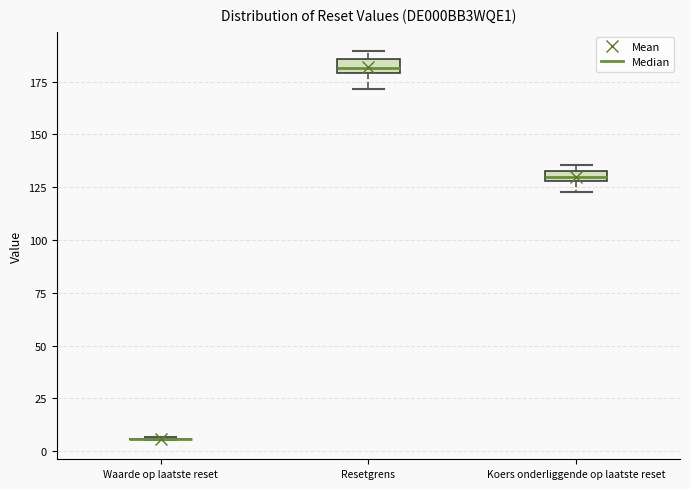

Where is the upper edge of the box for Koers onderliggende op laatste reset on the y-axis? The values are not printed on the chart, so give them approximately, as read against the axis.

135